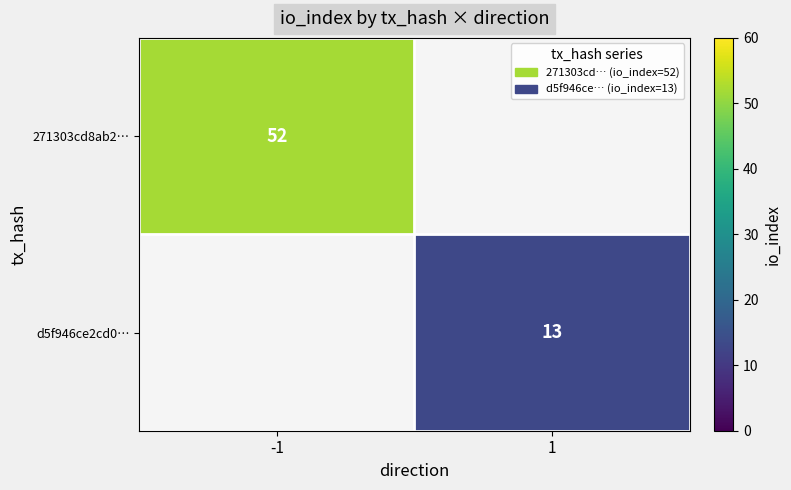

Which has a higher value, 1 or -1?

-1